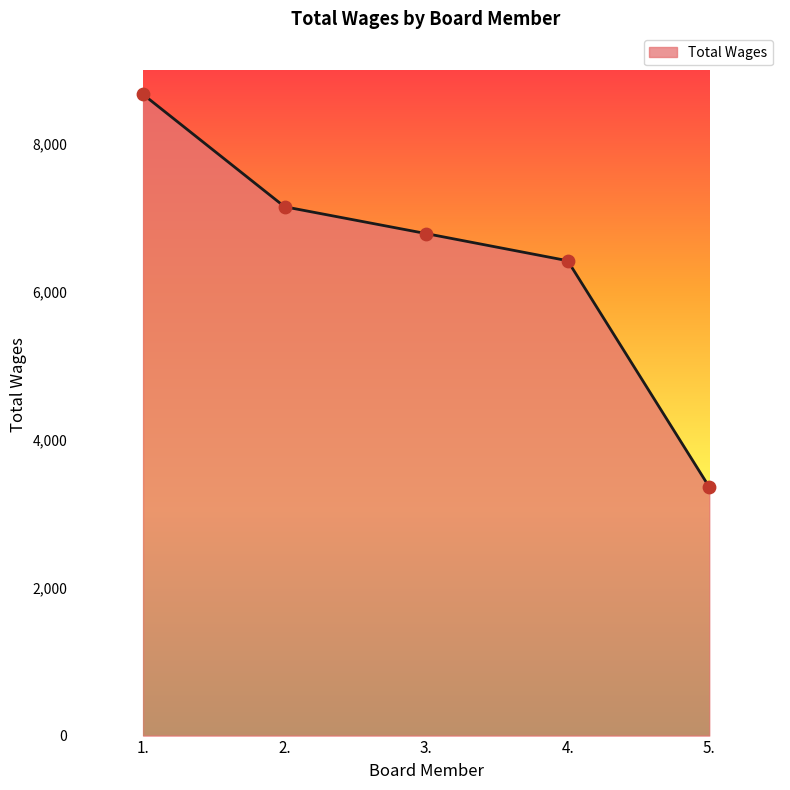

What is the ratio of the value at 4. to the value at 5.?

1.9